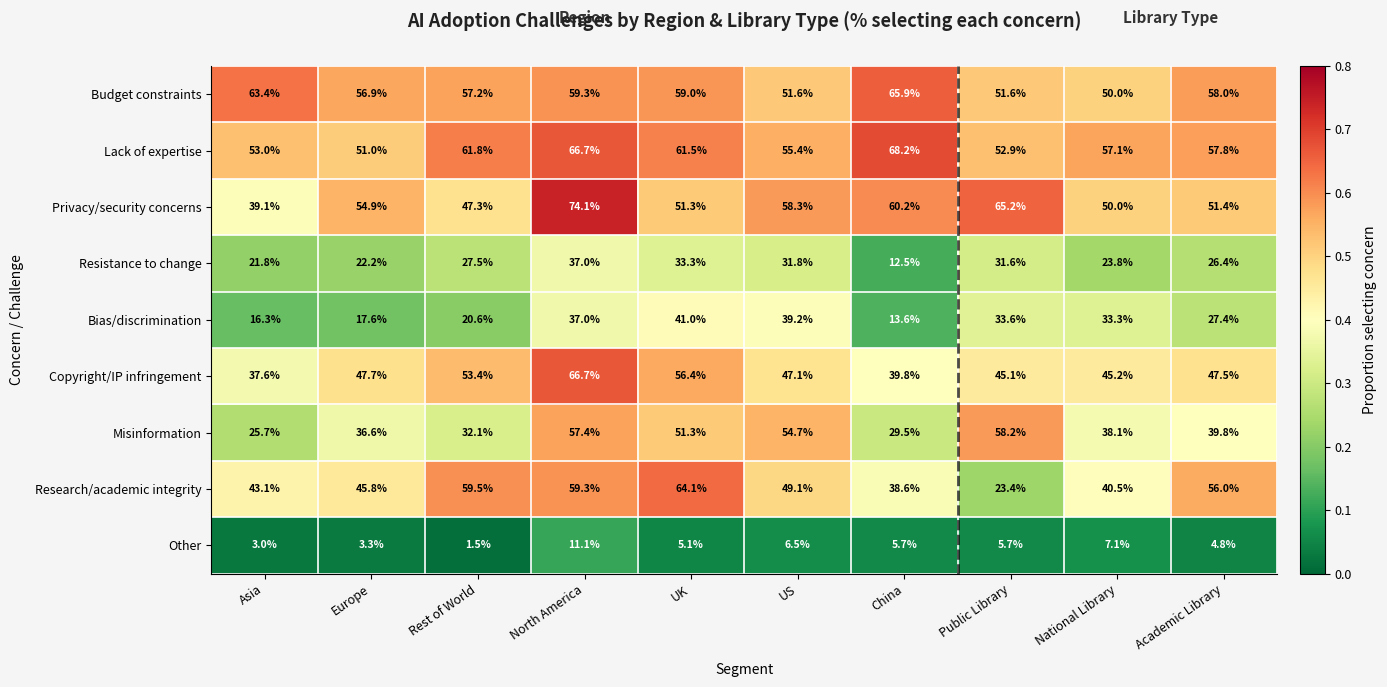

Which series has the widest spread of values?

Research/academic integrity